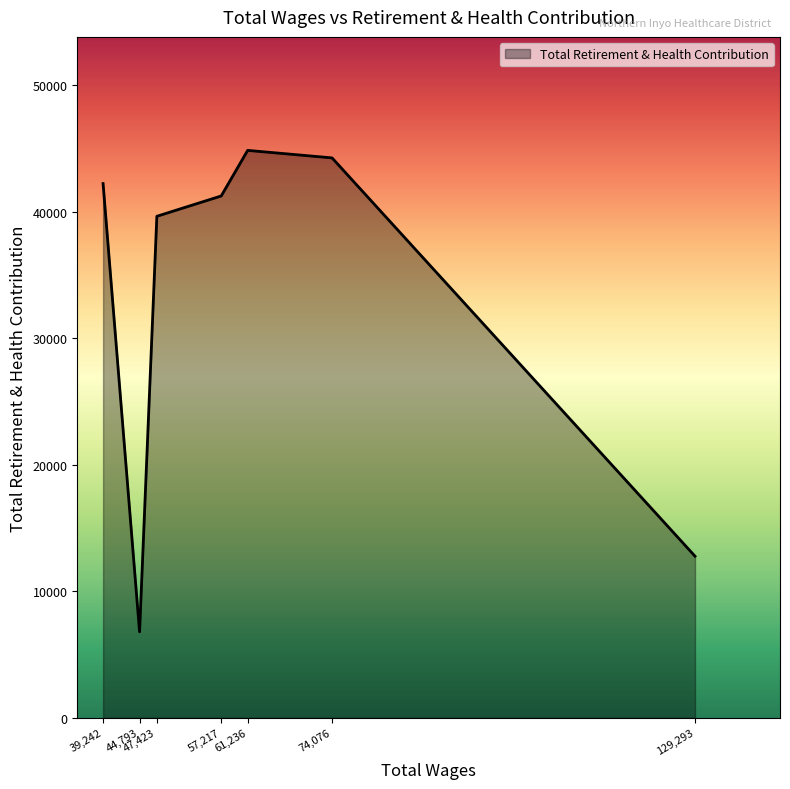

The value at 57,217 is 64363. True or false?

False